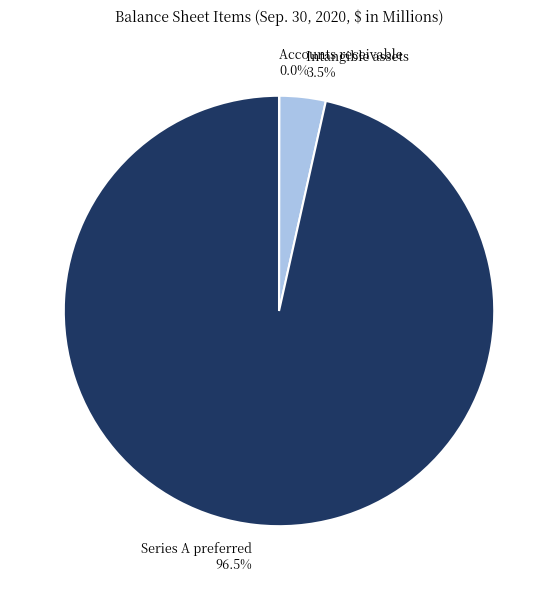

Between Series A preferred and Intangible assets, which is larger?

Series A preferred